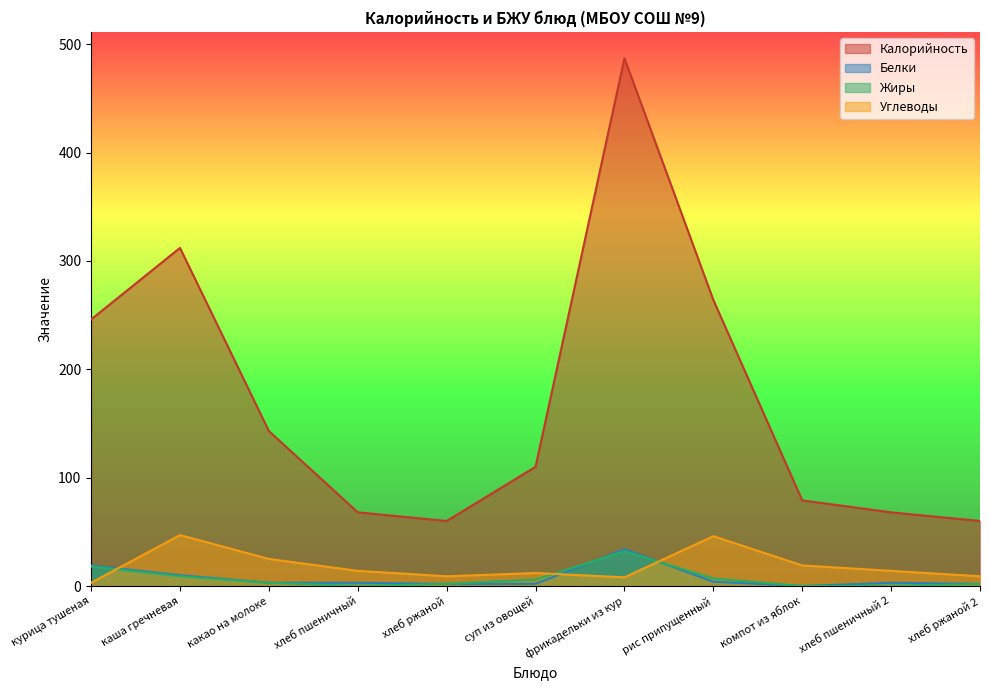

Reading right to left, transcribe all the data shown in this chart.

Калорийность: 60	68	79	264	487	110	60	68	143	312	246
Белки: 2	3	0	4	34	2	2	3	3	10	19
Жиры: 2	0	0	7	32	6	2	0	3	9	18
Углеводы: 9	14	19	46	8	12	9	14	25	47	3